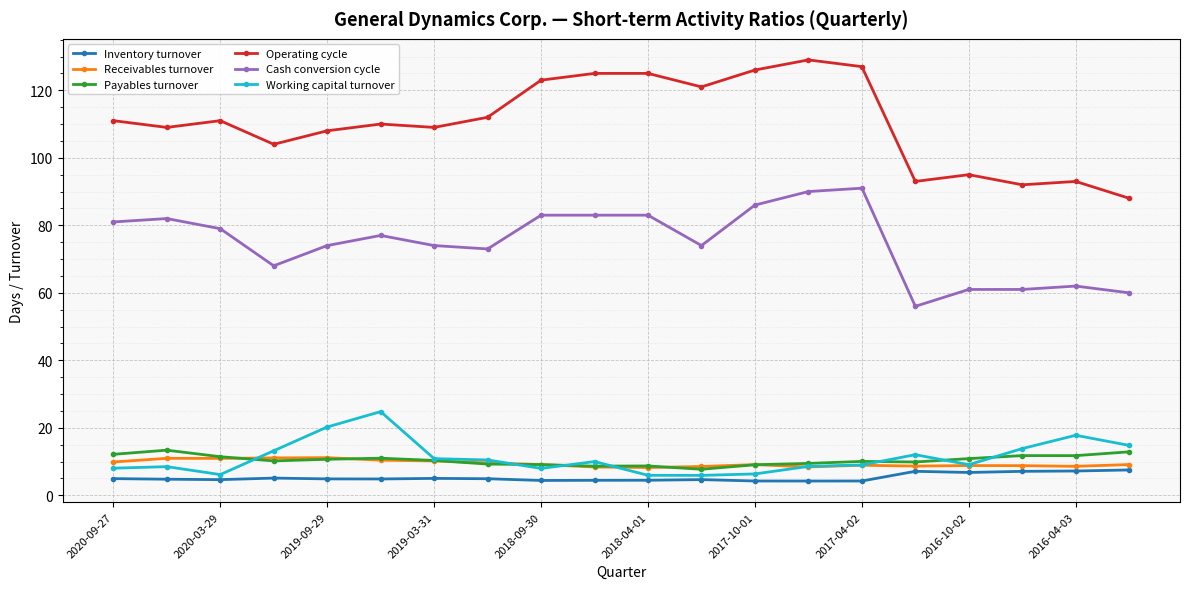

What is the sum of all Cash conversion cycle values?

1498.0